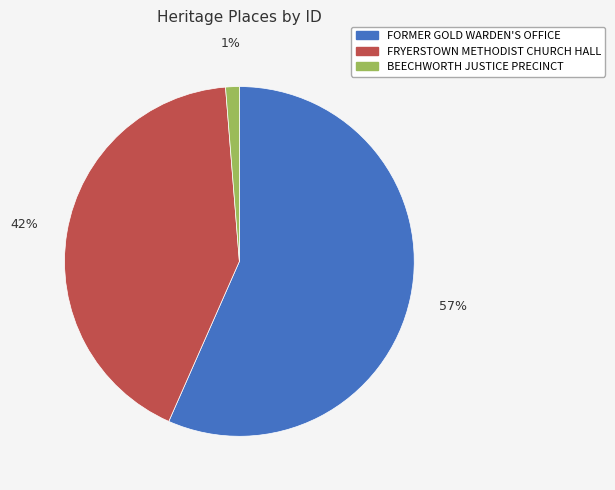

Which category has the biggest portion of the pie?

FORMER GOLD WARDEN'S OFFICE